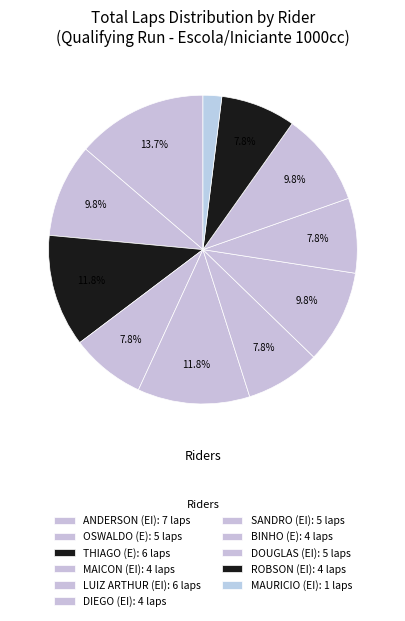

How many segments does this pie chart have?

11